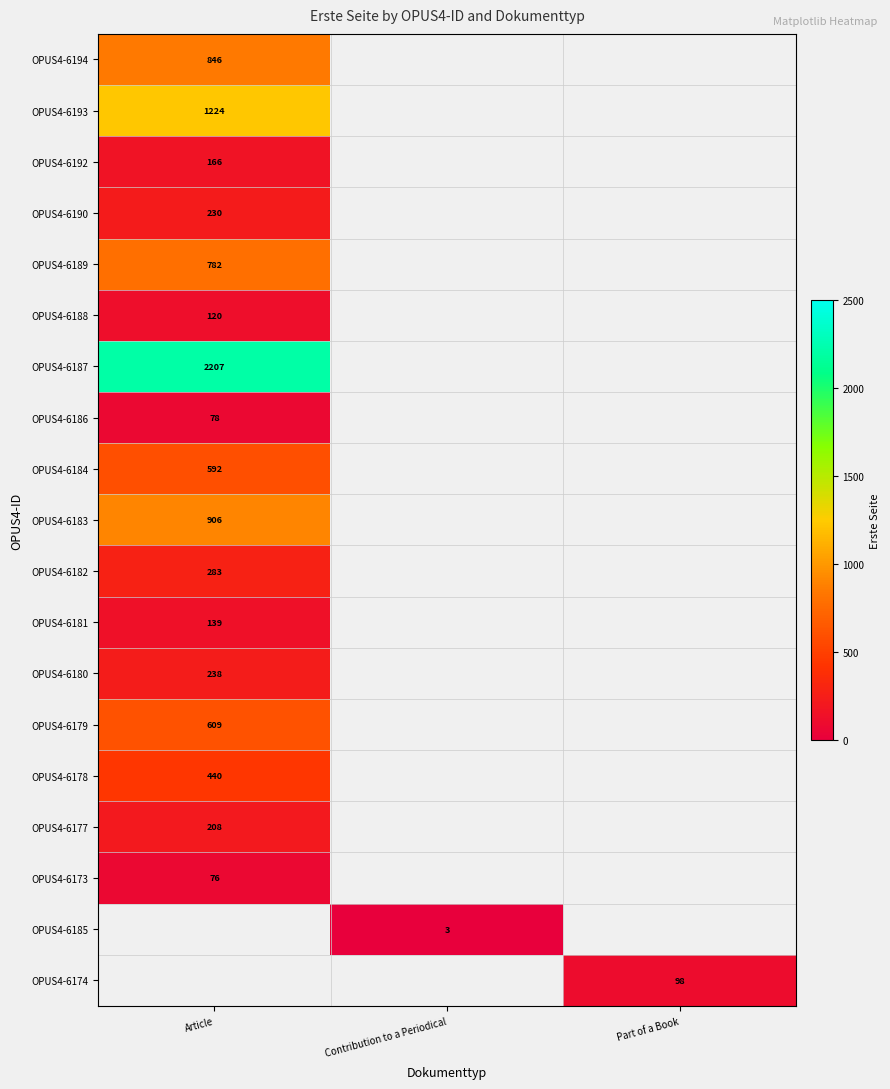

What is the minimum value shown in the chart?

3.0